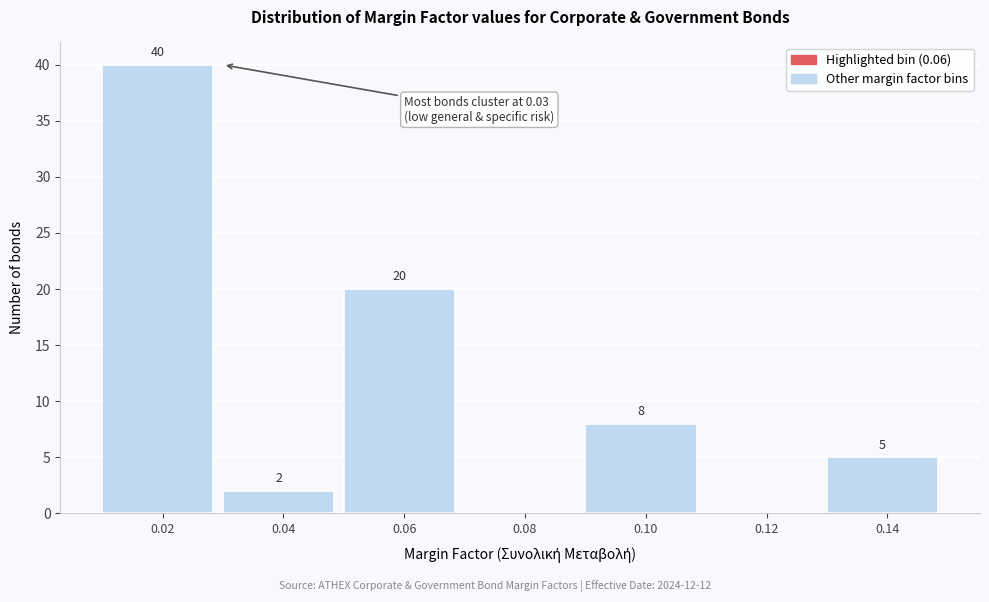

Reading right to left, list all the values displayed in this chart.

0.14=5	0.12=0	0.10=8	0.08=0	0.06=20	0.04=2	0.02=40